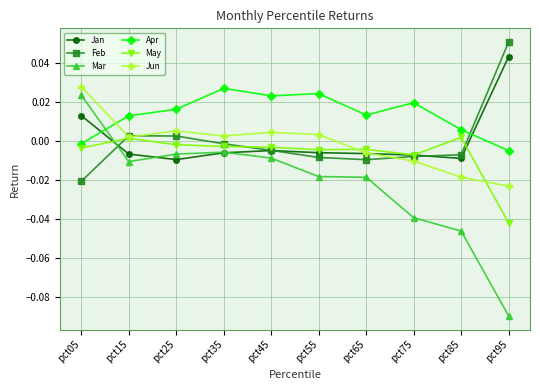

Does the chart display data point markers on the line(s)?

Yes